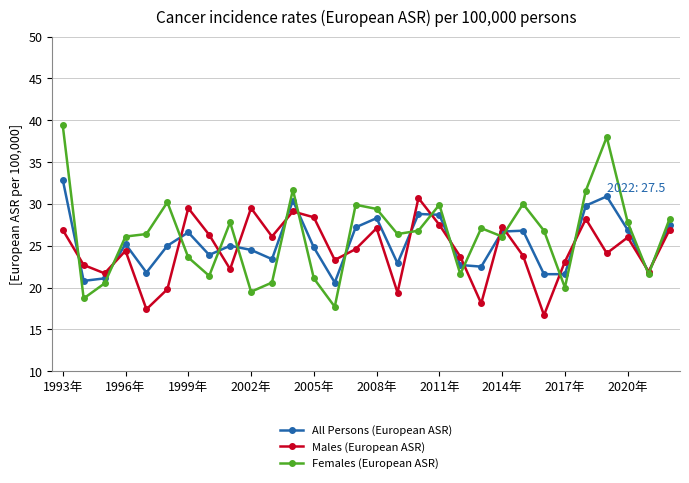

What is the value of the Females (European ASR) point at the 17th from the left?

26.4